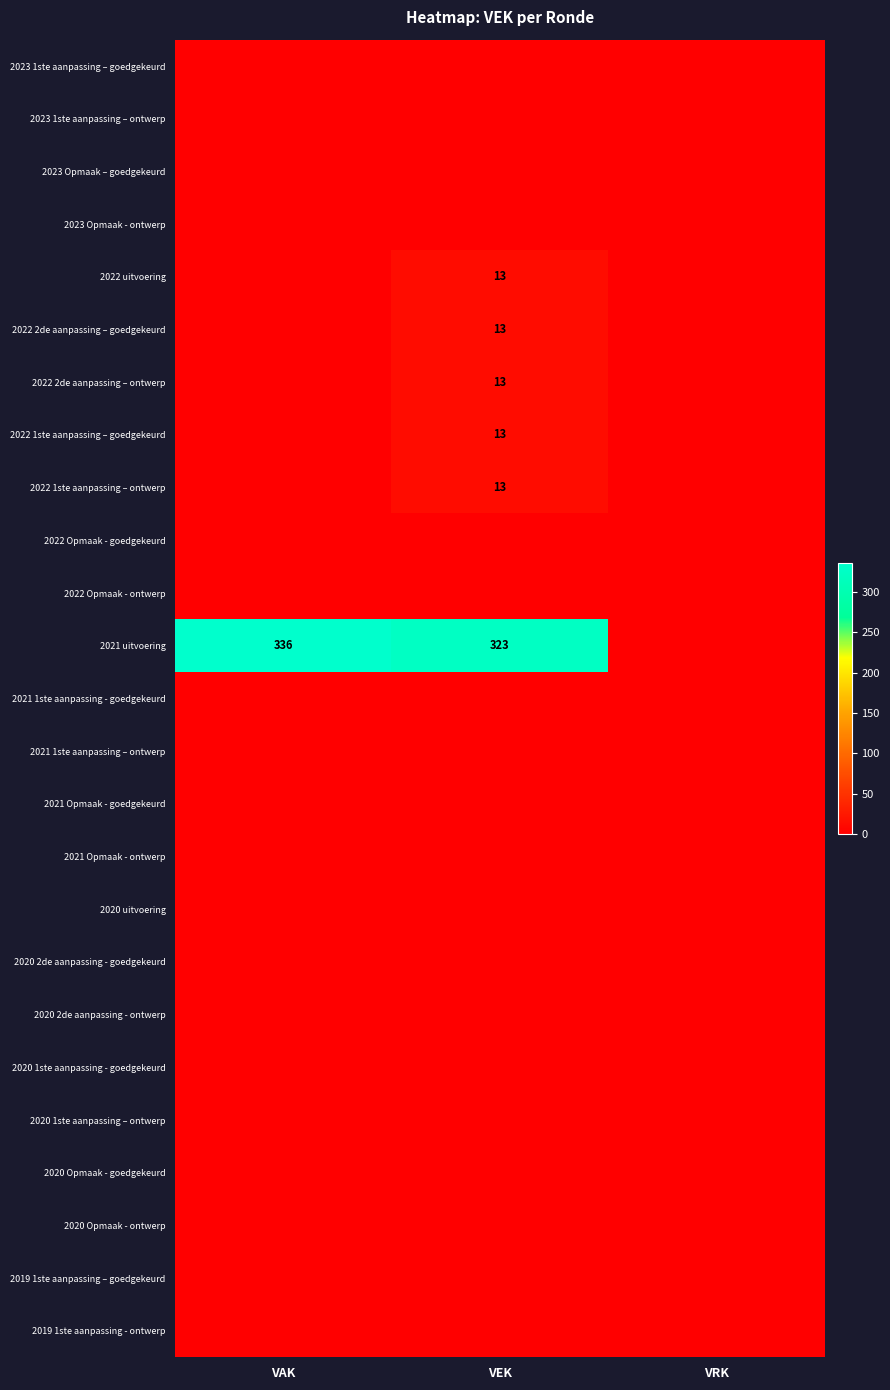

Which series has the largest range (max minus min)?

2021 uitvoering